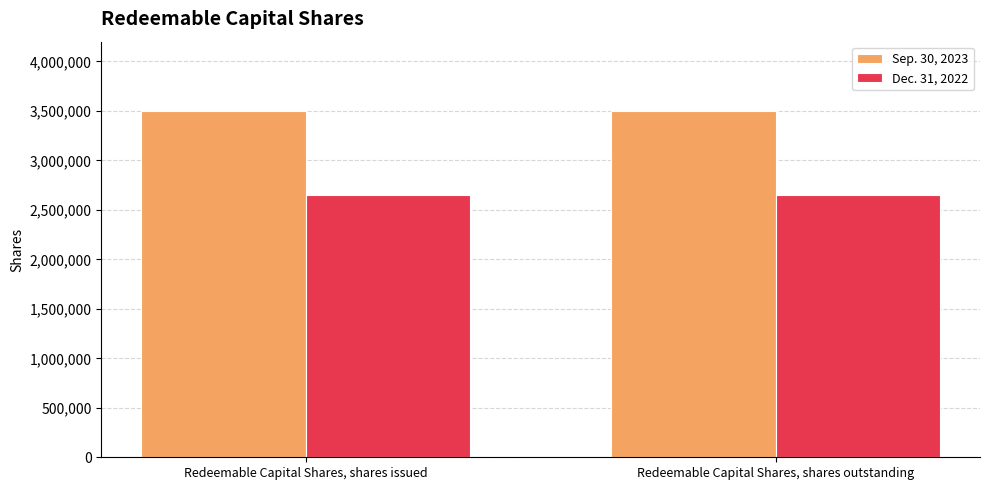

What is the value of the Dec. 31, 2022 bar at the 1st from the left?

2650000